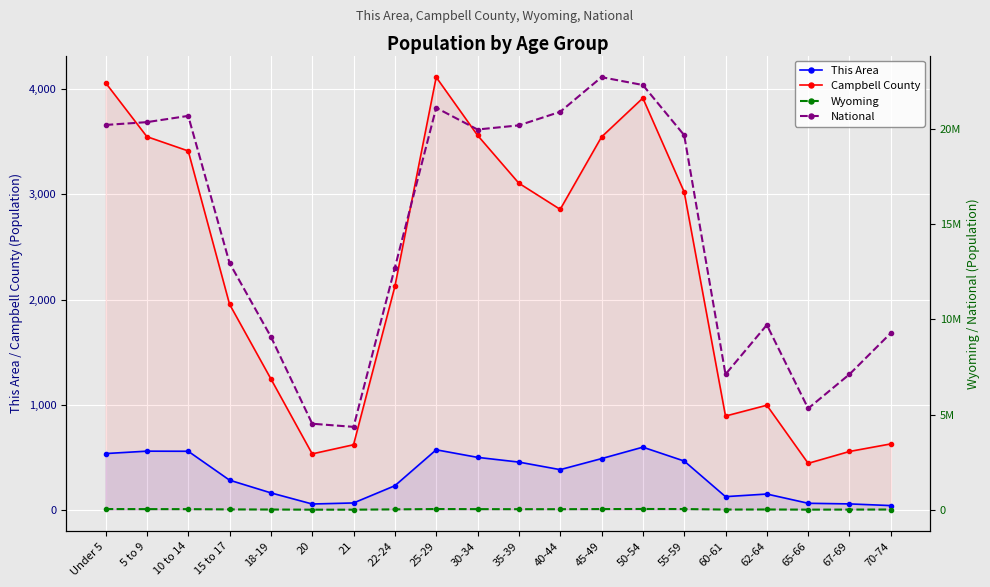

True or false: Wyoming and This Area intersect in this chart.

False